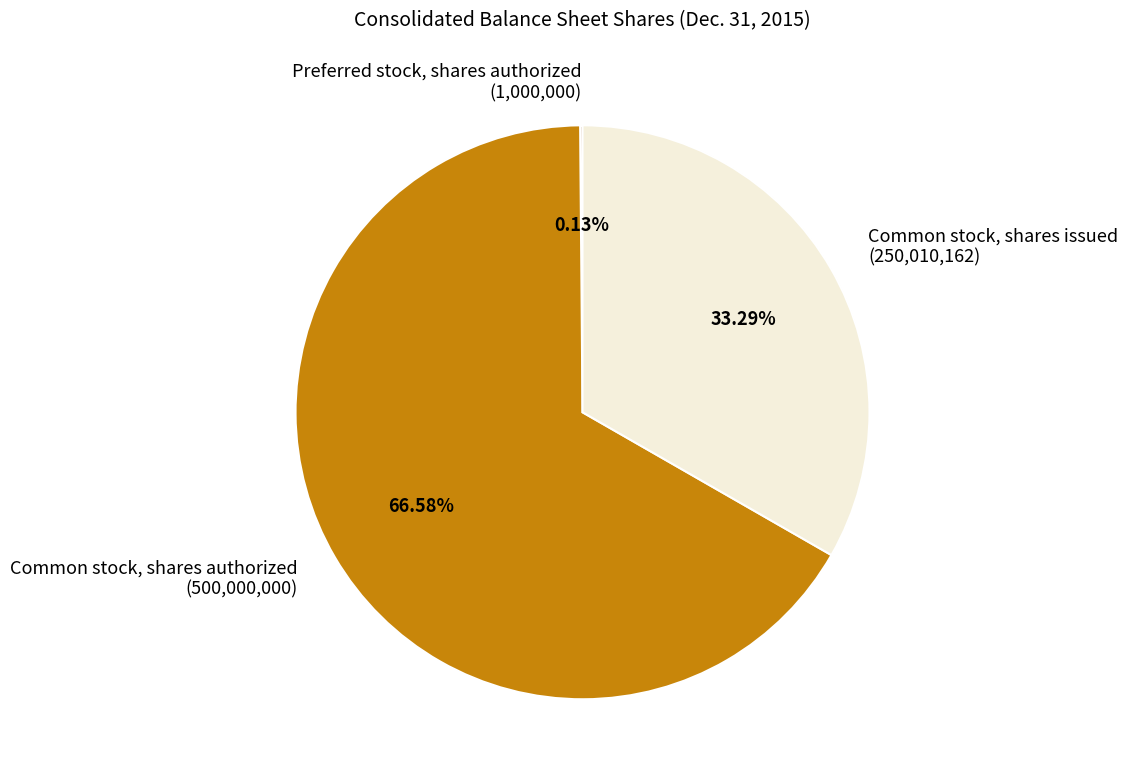

Do Common stock, shares authorized (500,000,000) and Common stock, shares issued (250,010,162) together represent more than half of the pie?

Yes